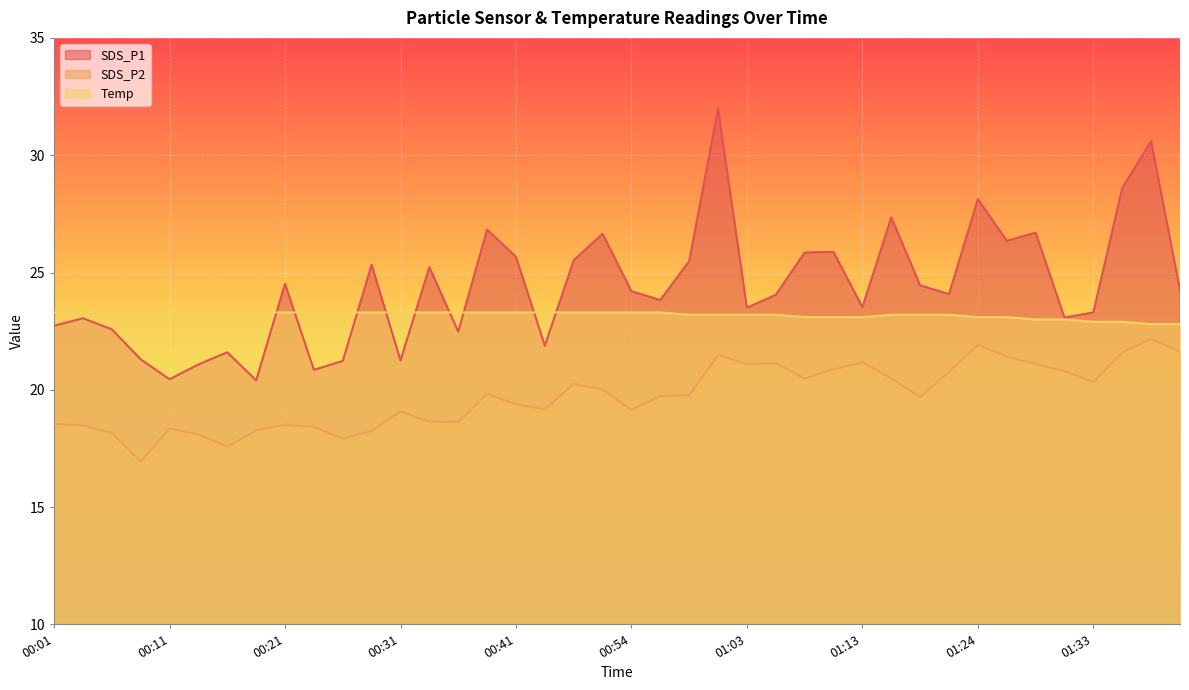

What is the difference between the highest and lowest values at 00:14?

5.2